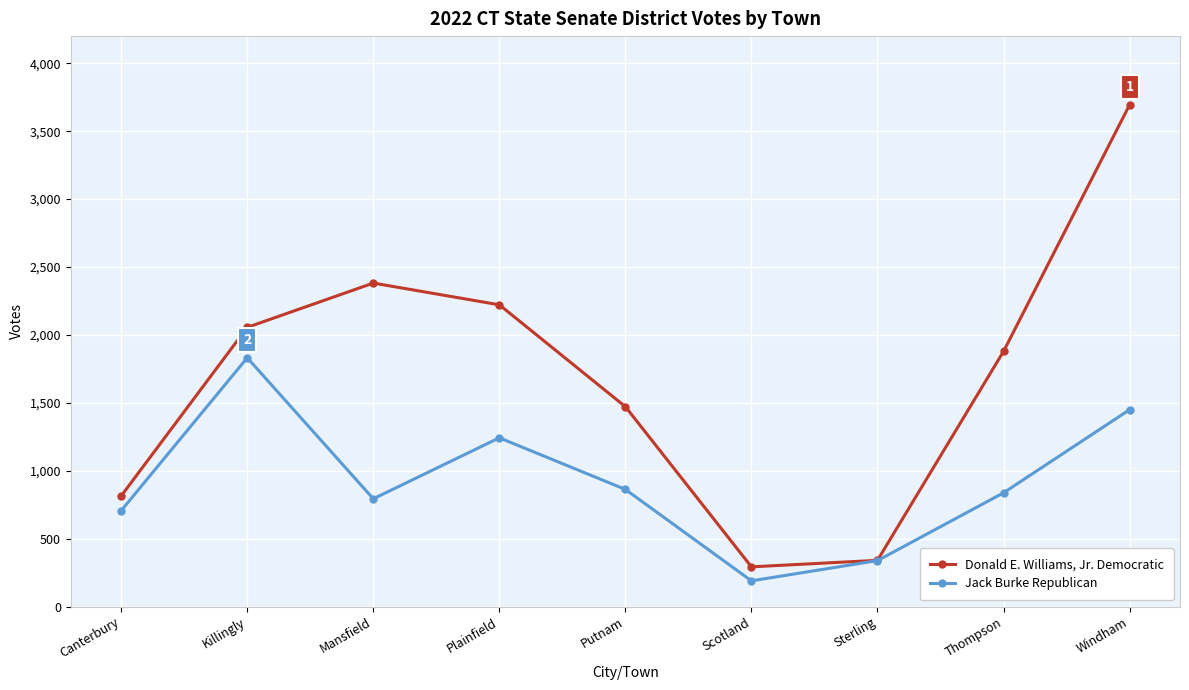

Reading left to right, list all the values displayed in this chart.

Donald E. Williams, Jr. Democratic: 815	2056	2382	2222	1472	293	341	1879	3694
Jack Burke Republican: 707	1832	794	1243	863	190	339	838	1450